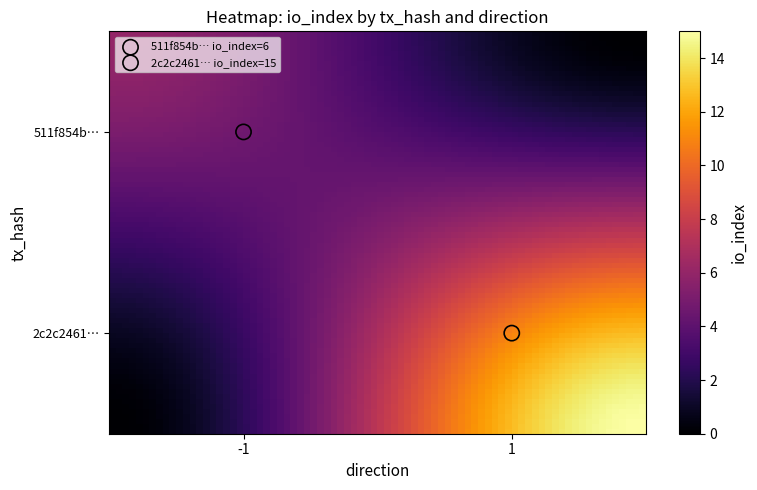

What are all the series names shown in the legend?

511f854b… io_index=6, 2c2c2461… io_index=15